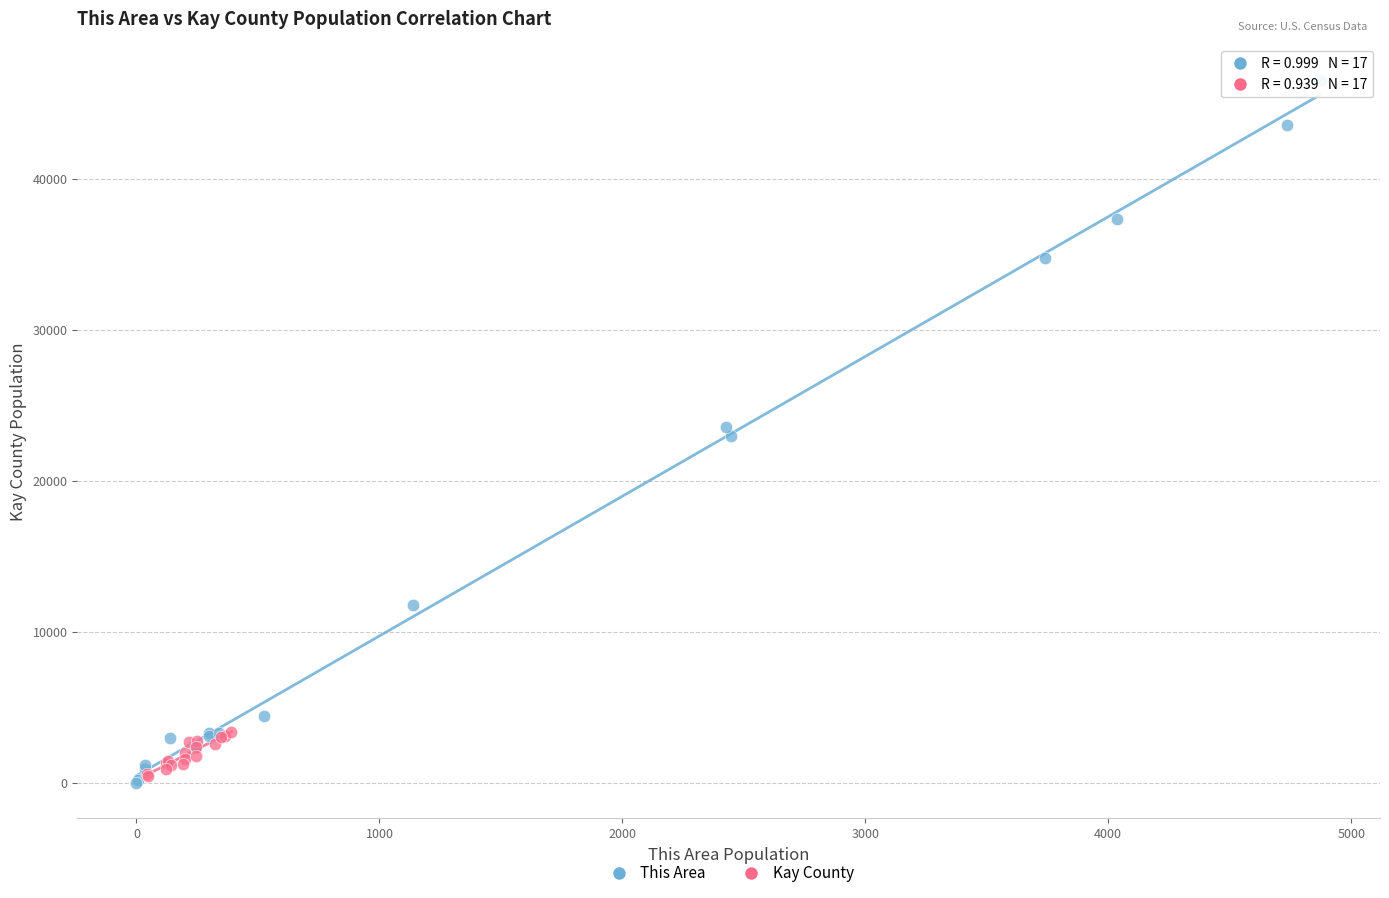

Which series has the largest Y range (max minus min)?

This Area